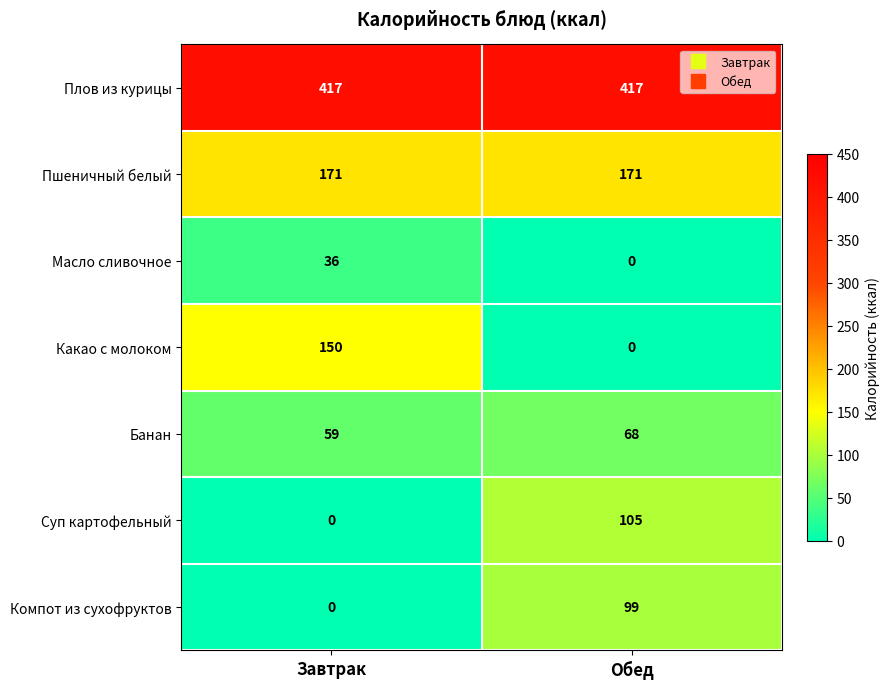

At which label does Какао с молоком reach its minimum?

Обед